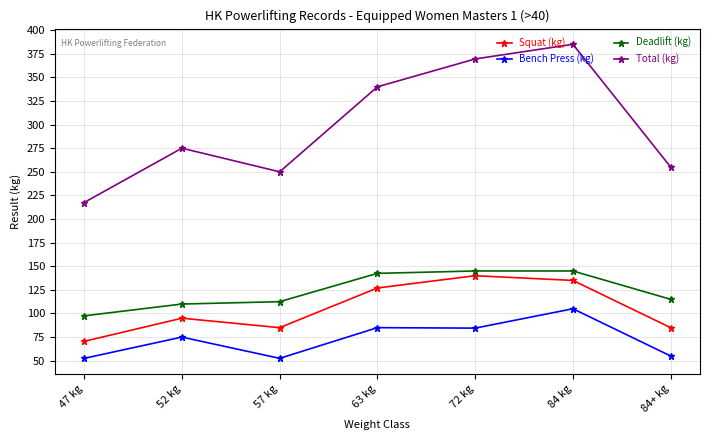

What is the sum of all Deadlift (kg) values?

867.5